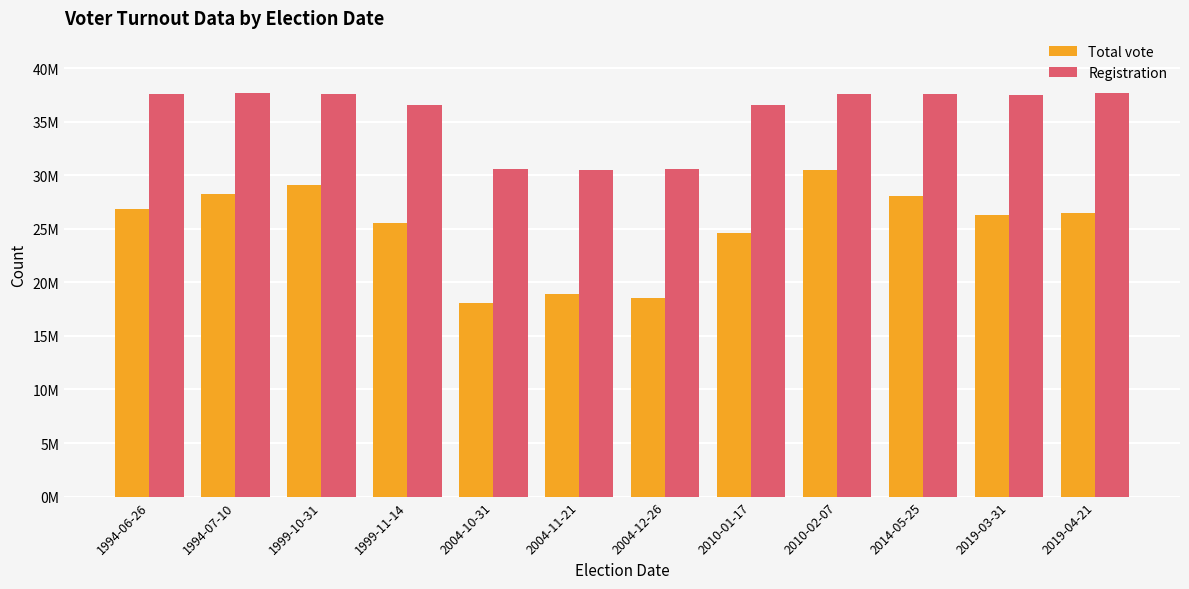

Between 2004-10-31 and 2004-12-26, which series saw the biggest shift?

Total vote